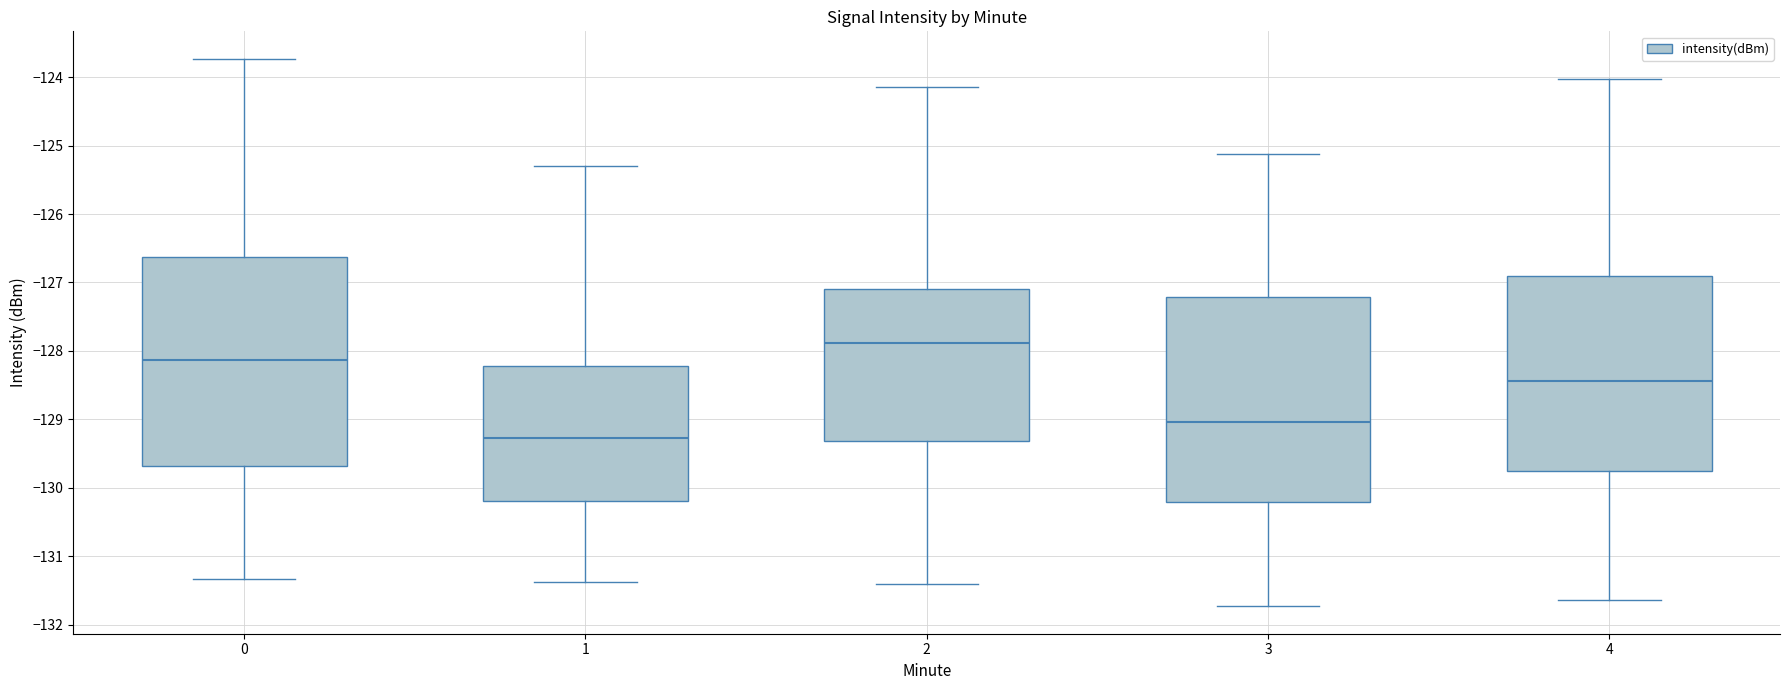

Where is the lower edge of the box at x = 0 on the y-axis? The values are not printed on the chart, so give them approximately, as read against the axis.

-129.7